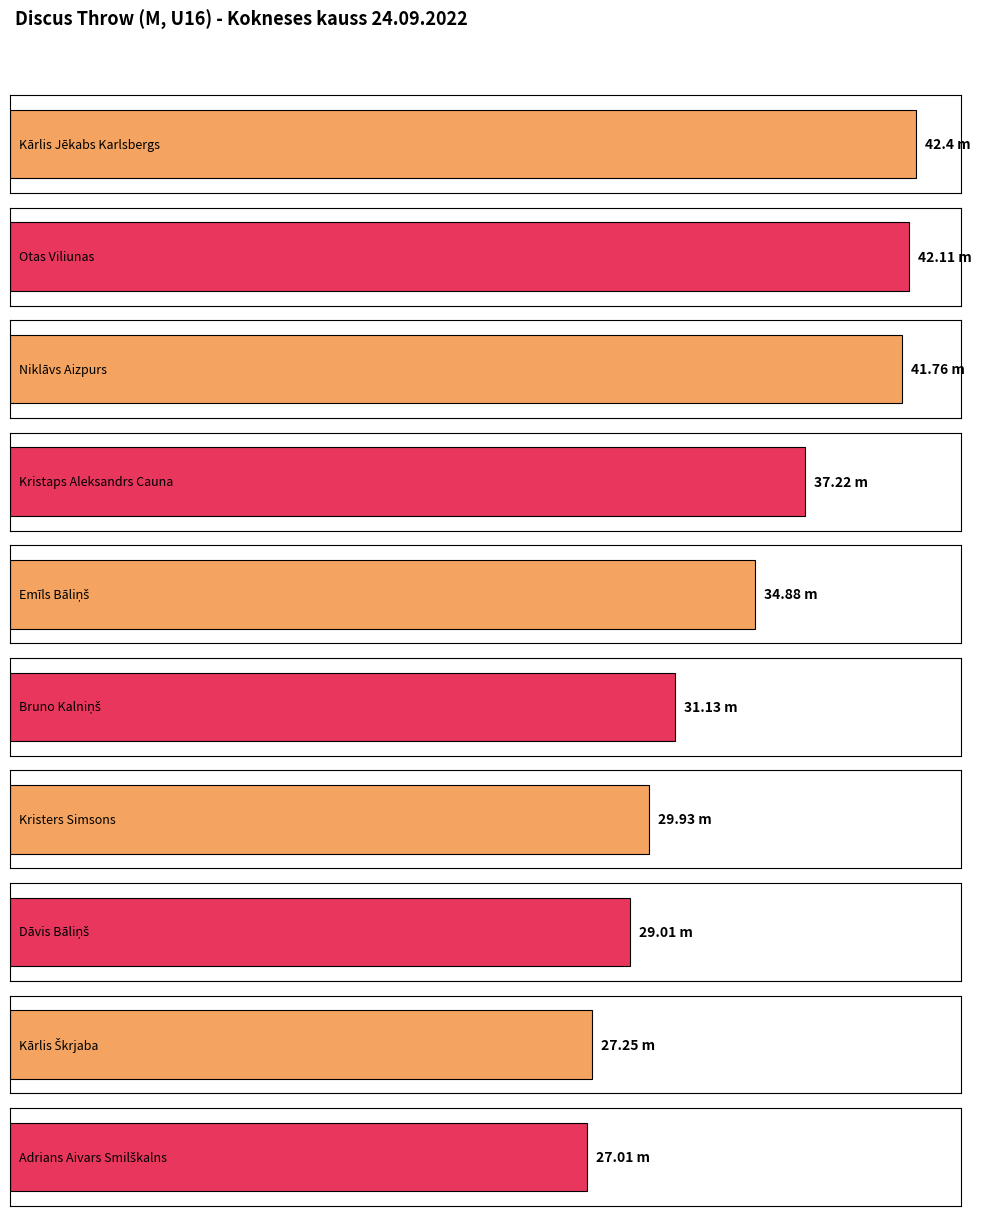

Reading right to left, transcribe all the data shown in this chart.

27.0	27.2	29.0	29.9	31.1	34.9	37.2	41.8	42.1	42.4